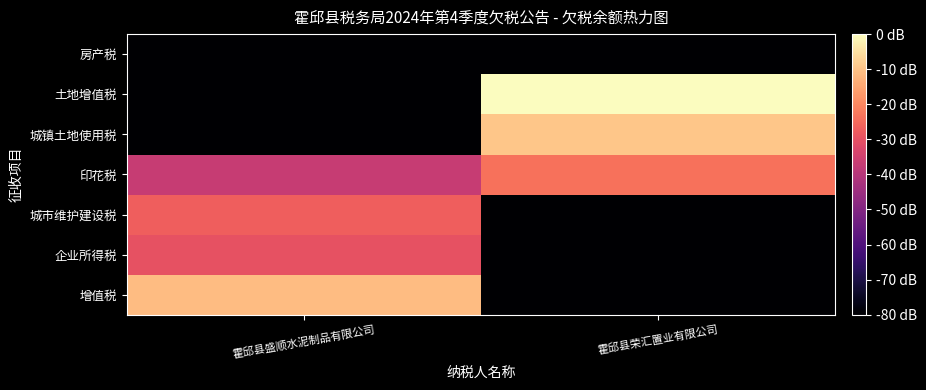

What is the difference between the highest and lowest values at 霍邱县荣汇置业有限公司?

8.0